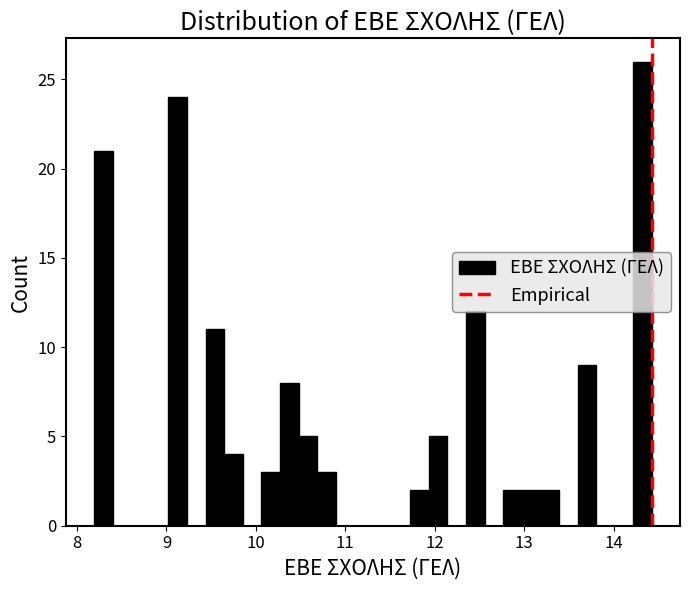

Around what value on the x-axis is the tallest bar? Give the approximate position of its centre, as read against the axis.

14.3